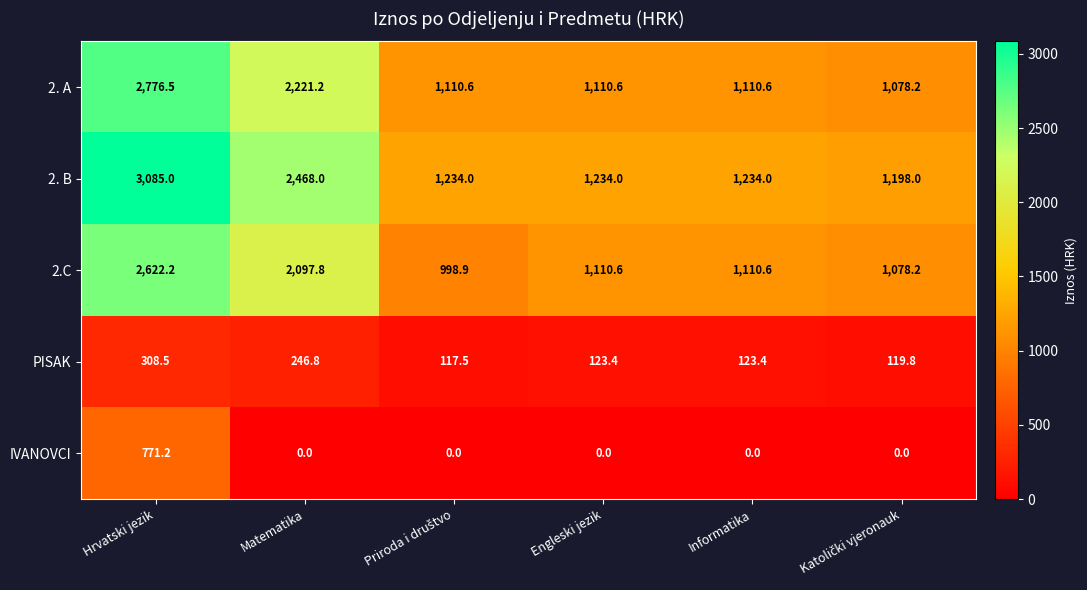

Which series has the widest spread of values?

2. B